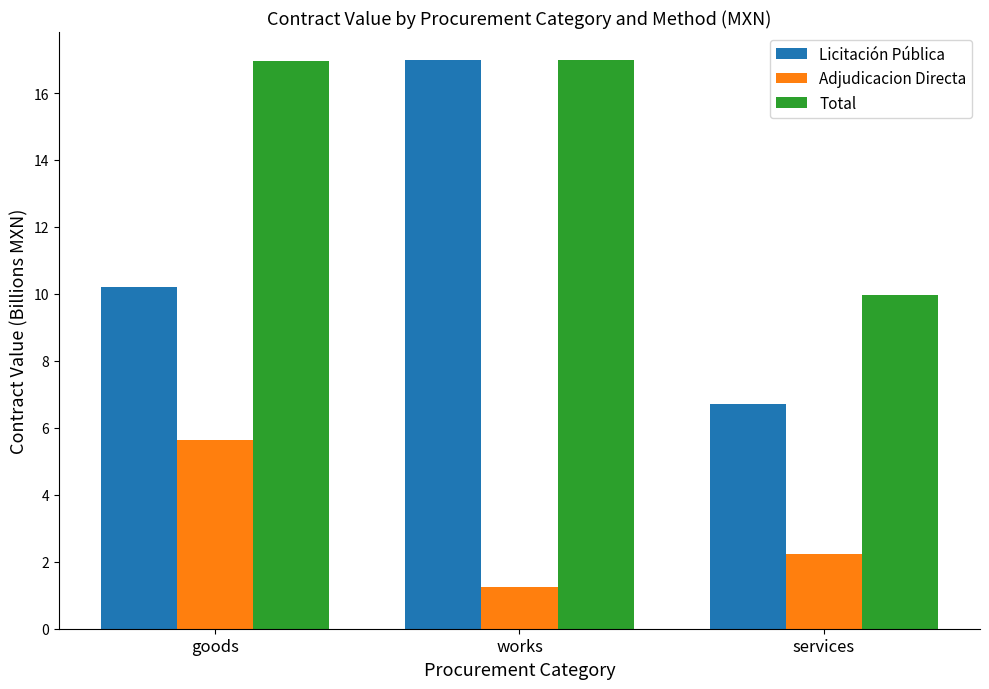

What is the sum of all Total values?

43.9